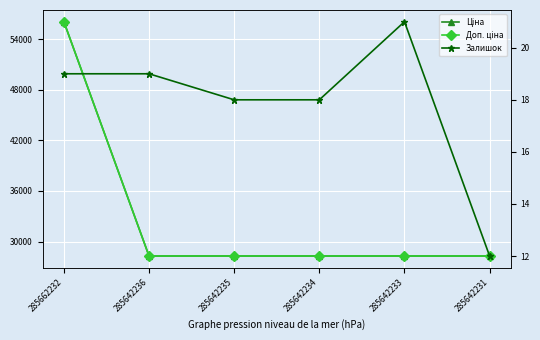

What is the maximum value for Доп. ціна?

56054.0